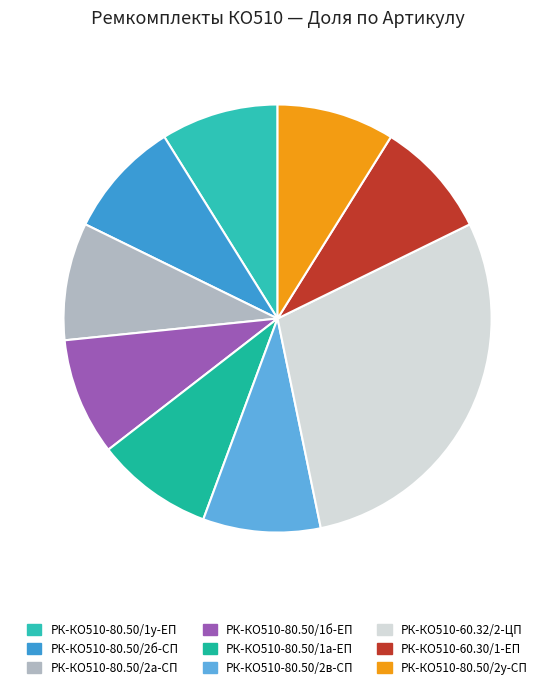

To the nearest percent, what portion does РК-КО510-80.50/2у-СП represent?

9%